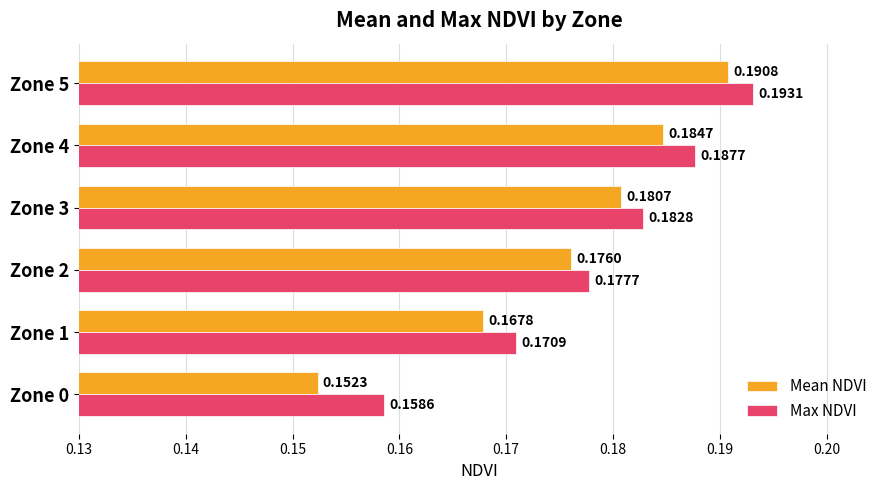

Rank the series by their average value, from highest to lowest.

Max NDVI, Mean NDVI